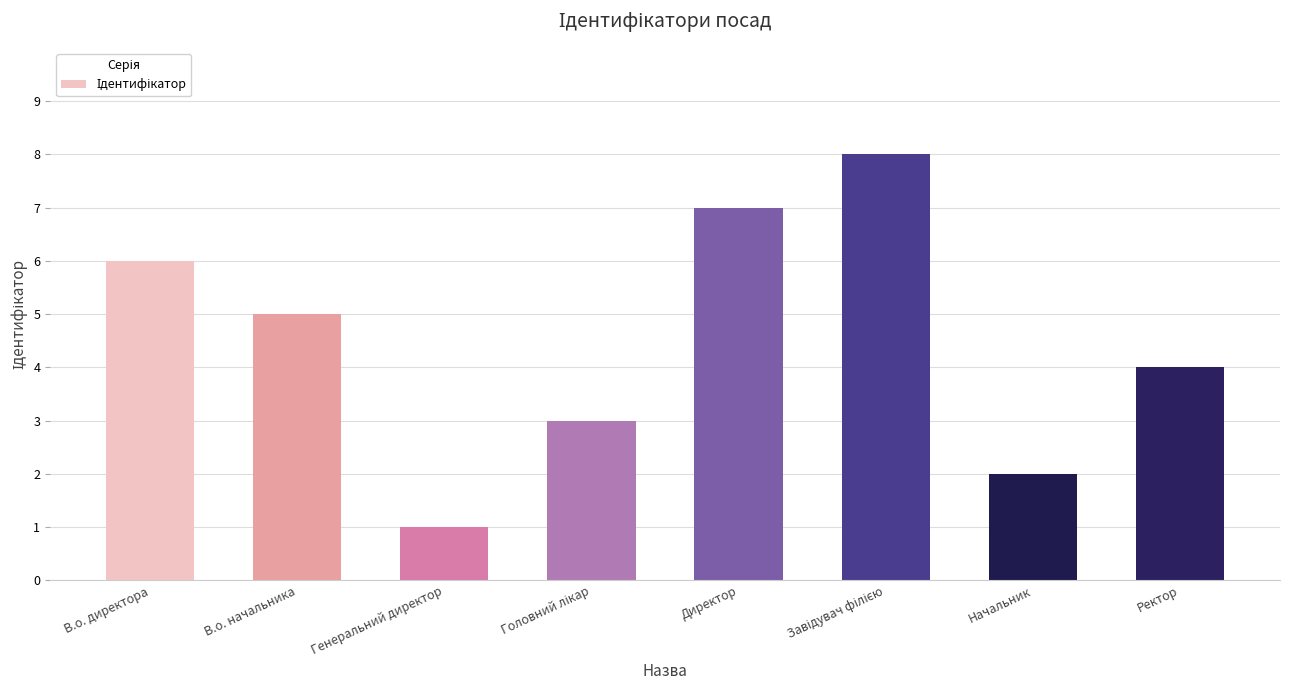

Reading left to right, list all the values displayed in this chart.

6	5	1	3	7	8	2	4